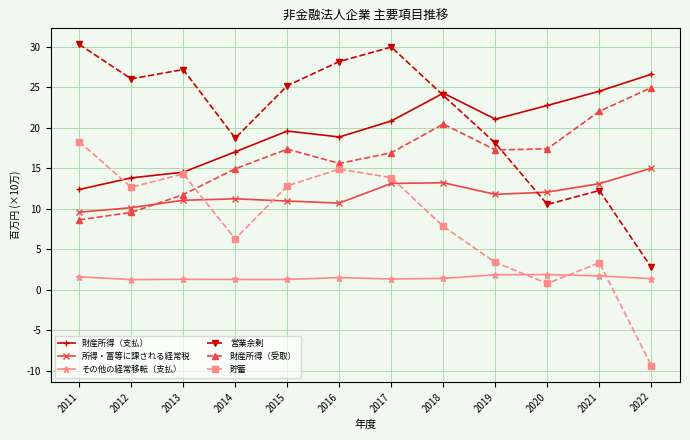

At which category is the sum across all series the highest?

2017